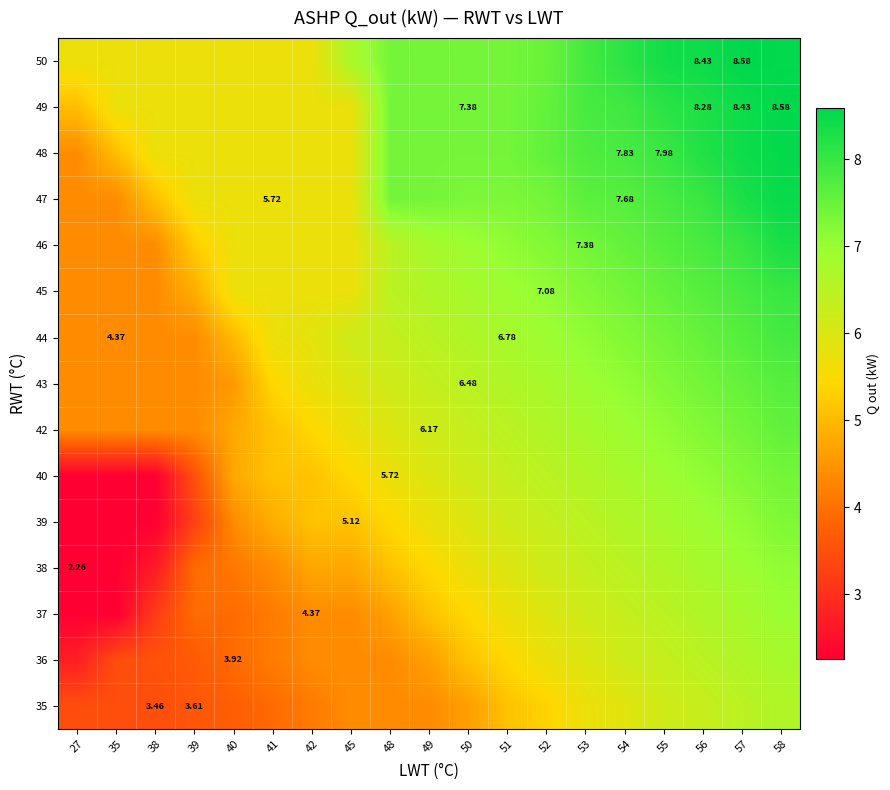

The value of 39 at 53 is 11.6. True or false?

False